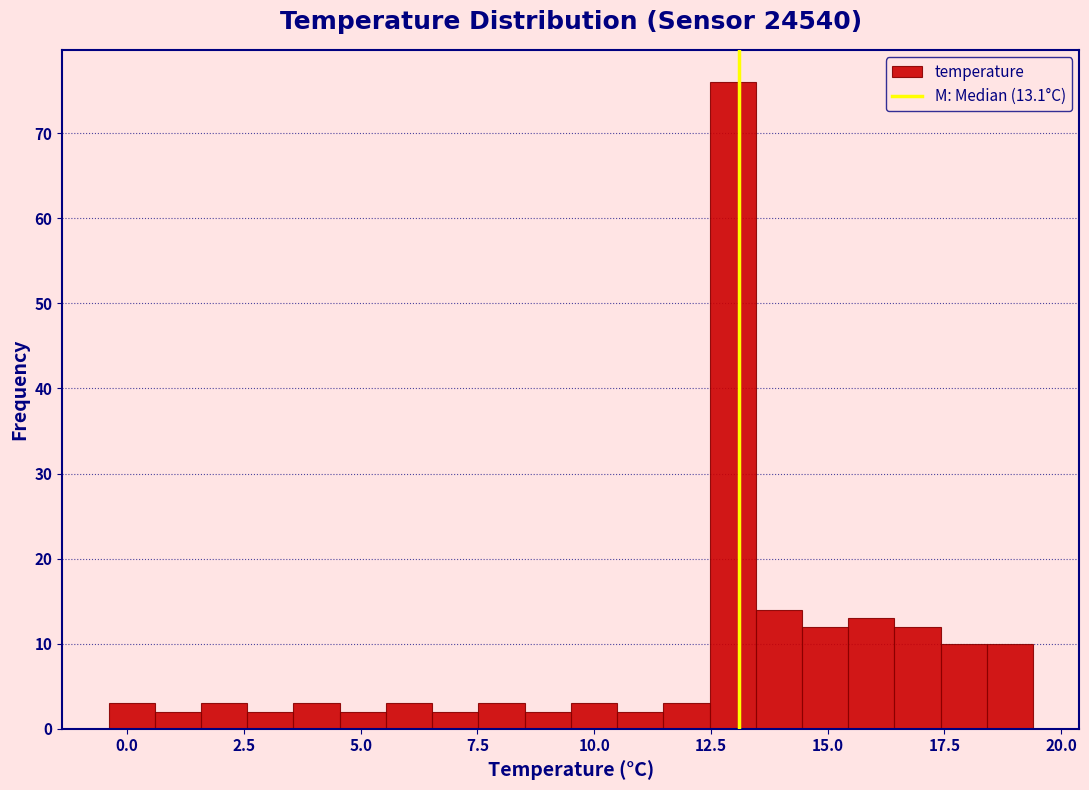

Read against the x-axis, roughly where is the centre of the tallest bar?

13.0